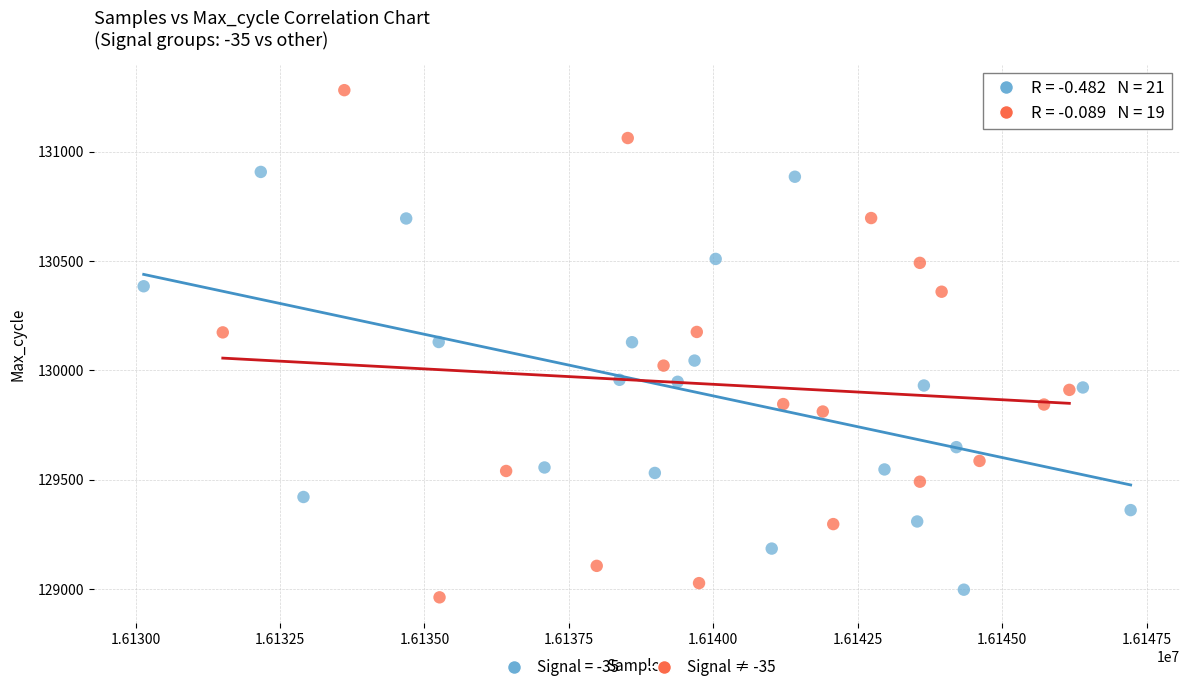

Which series has the largest Y range (max minus min)?

Signal ≠ -35